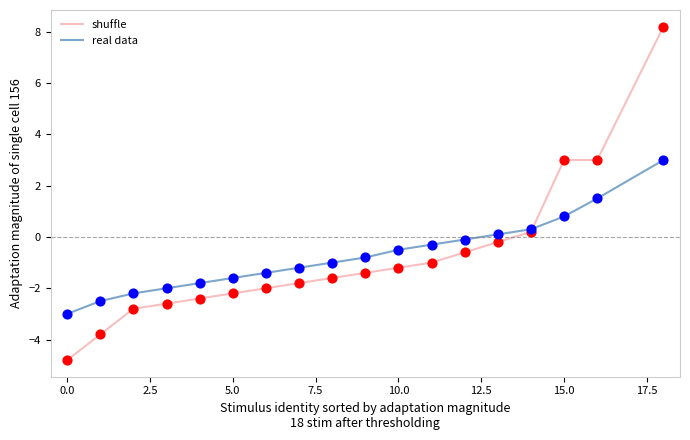

At how many categories does at least one series exceed 4?

1